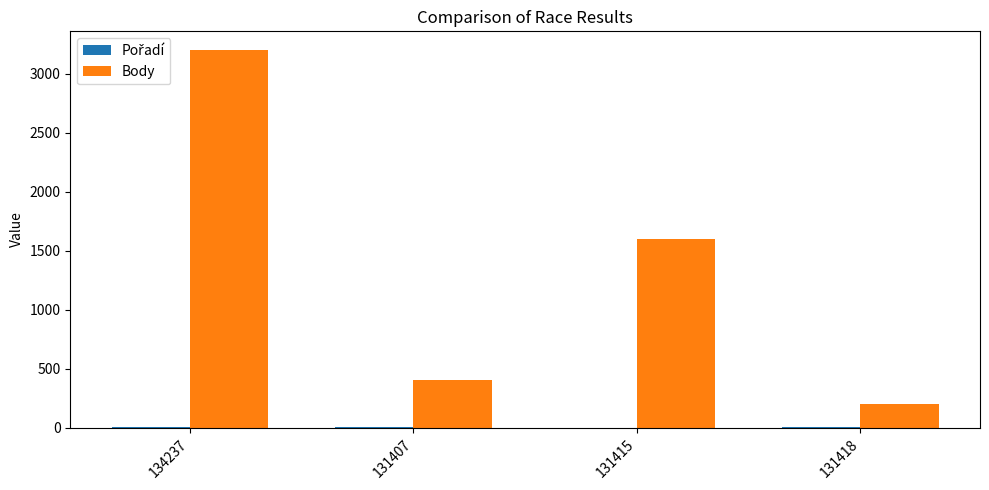

Between 131415 and 131418, which series saw the biggest shift?

Body